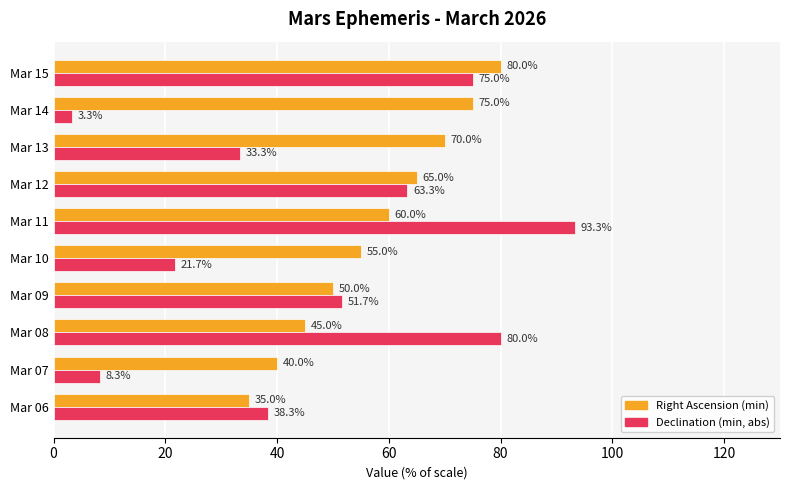

What is the difference between the maximum and minimum values in the Right Ascension (min) series?

45.0